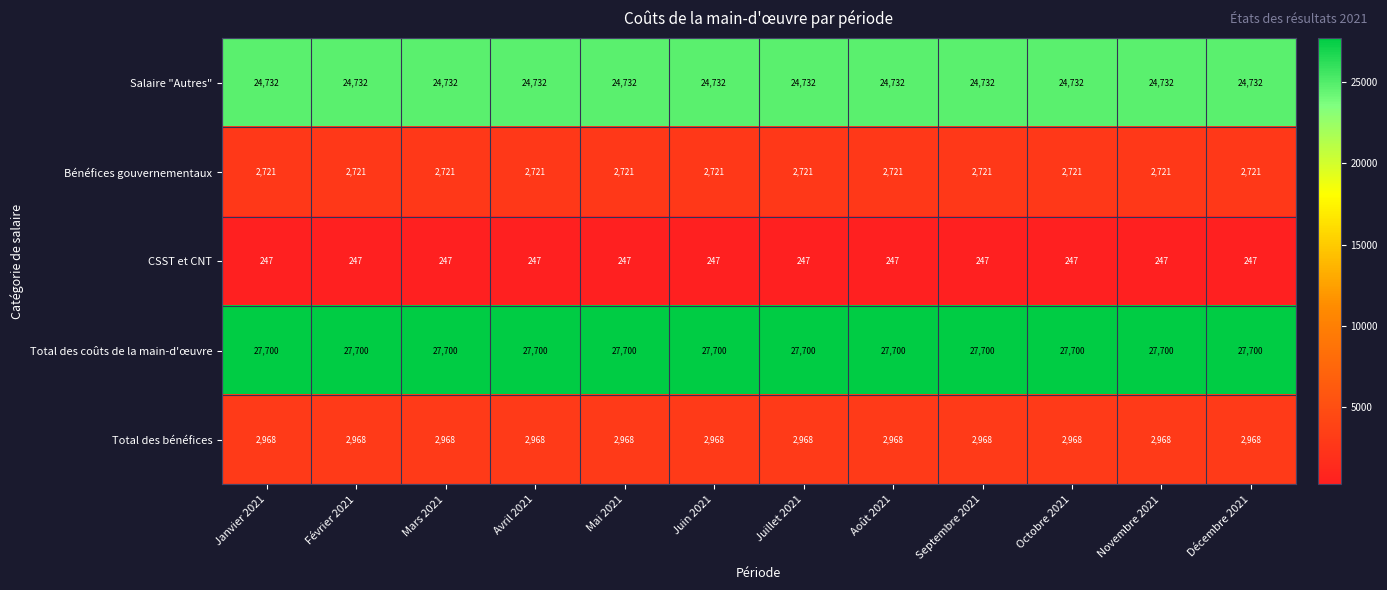

What is the smallest value displayed?

247